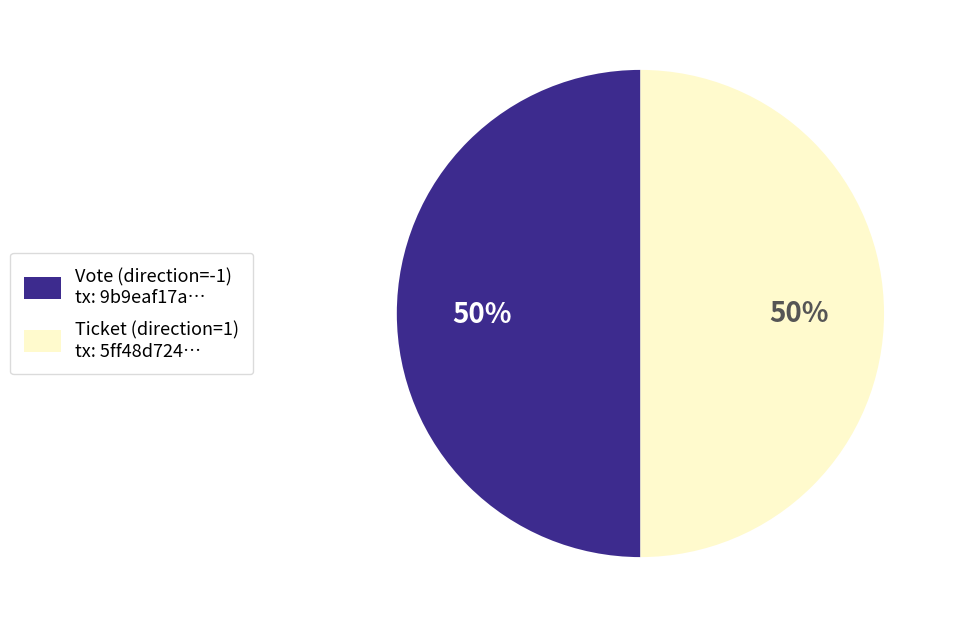

Approximately how many times larger is the value at Ticket (direction=1) tx: 5ff48d724… compared to Vote (direction=-1) tx: 9b9eaf17a…?

1.0